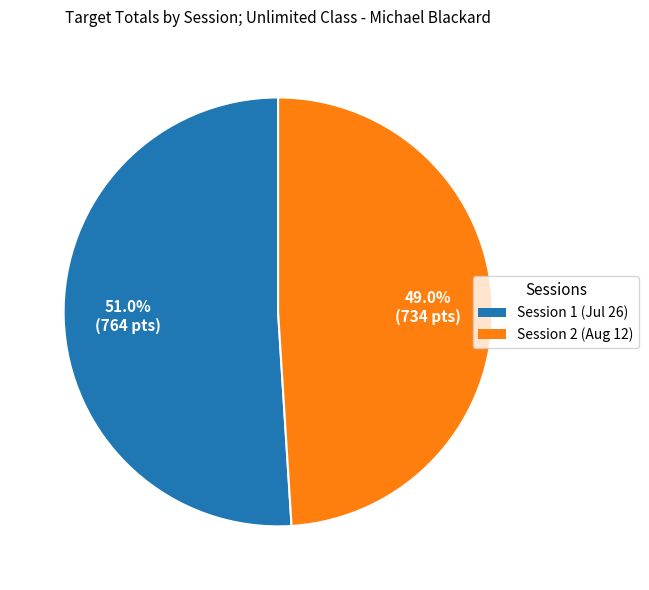

How many segments does this pie chart have?

2